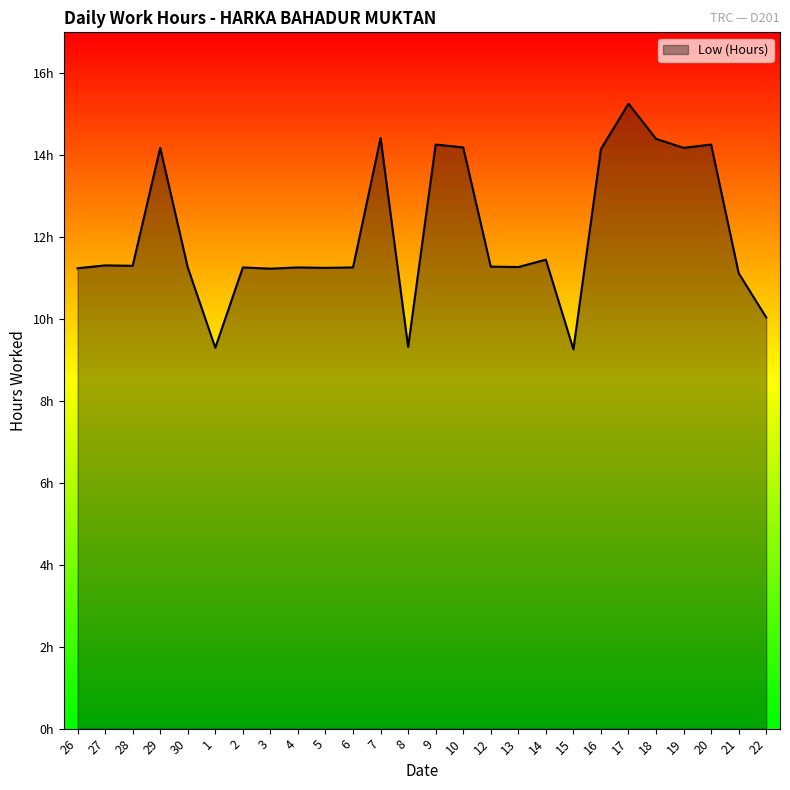

What is the change in value from 19 to 20?

+0.1